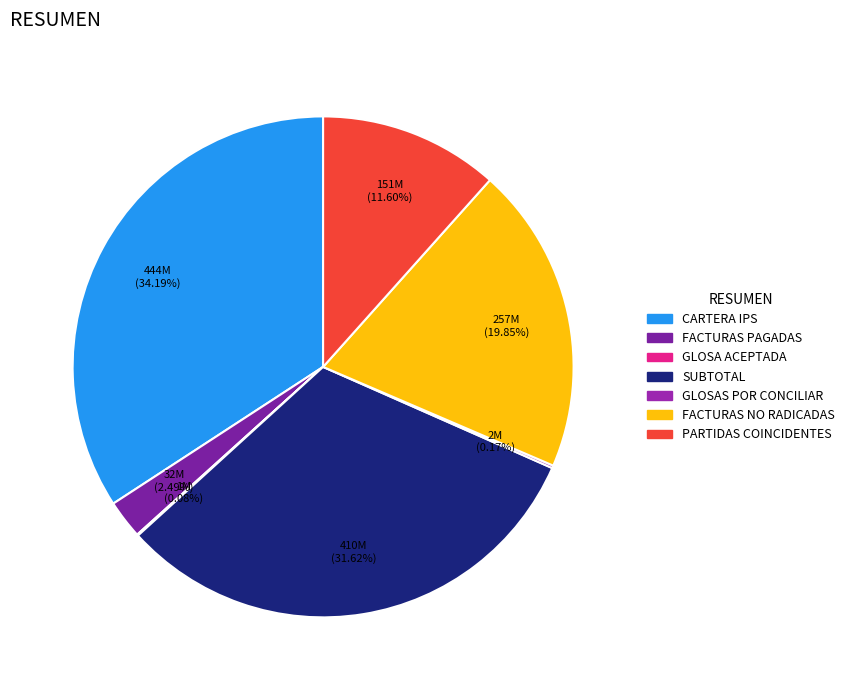

True or false: CARTERA IPS accounts for 34% of the total.

True